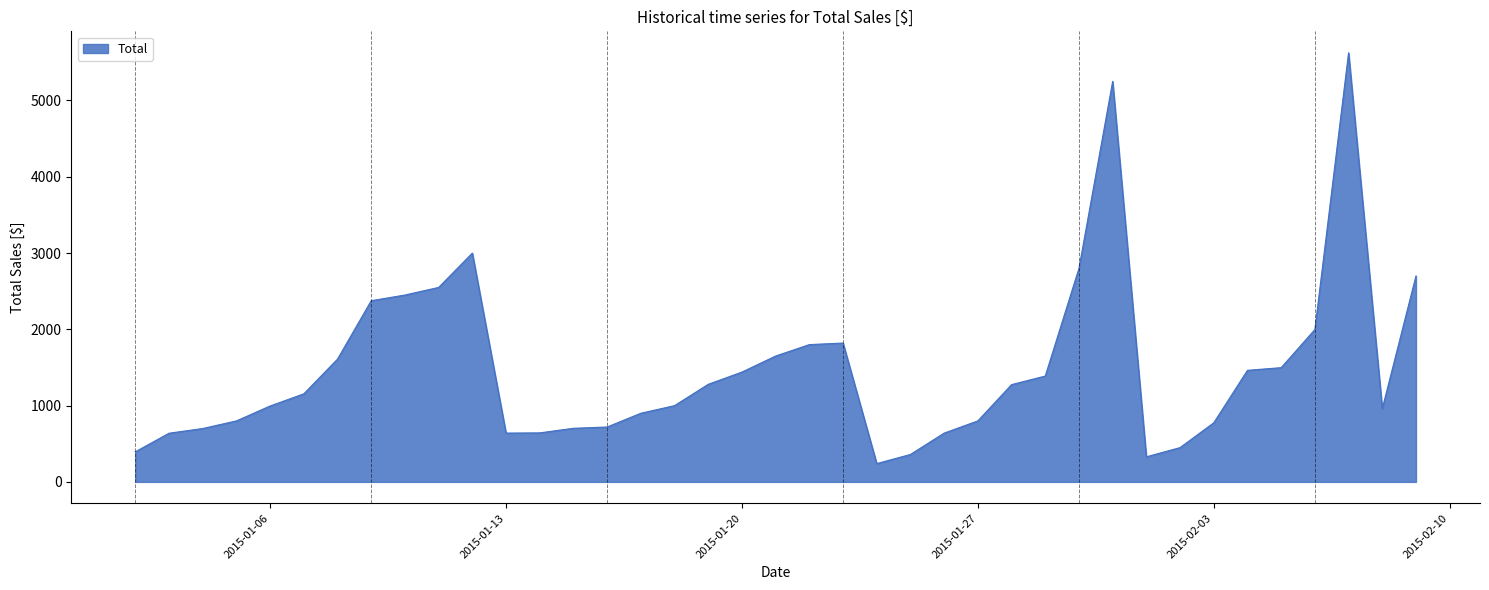

How many lines are shown in the chart?

1